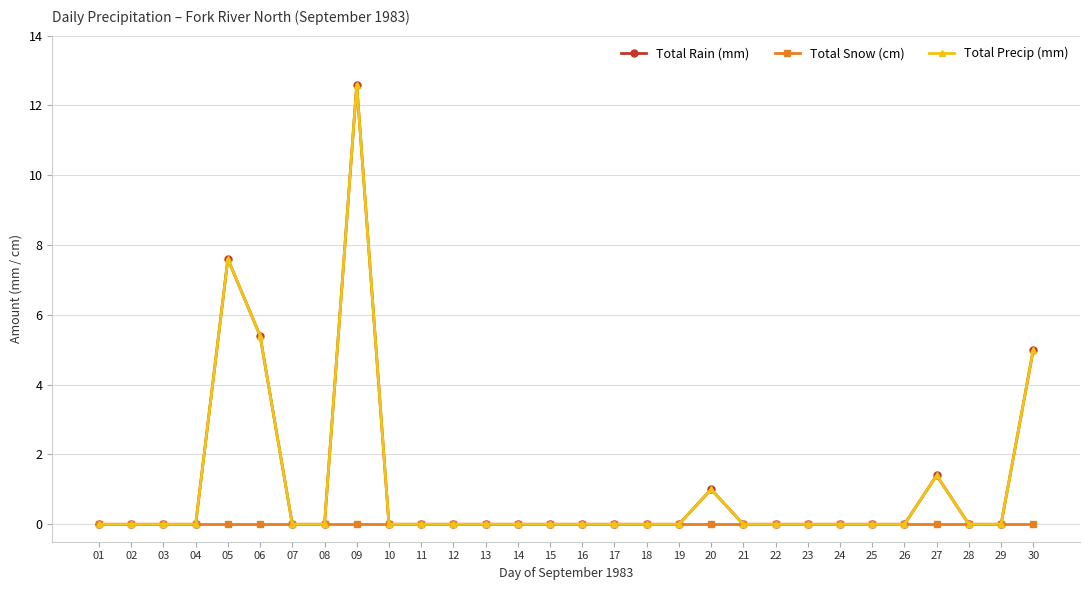

Which series has the largest total across all categories?

Total Rain (mm)